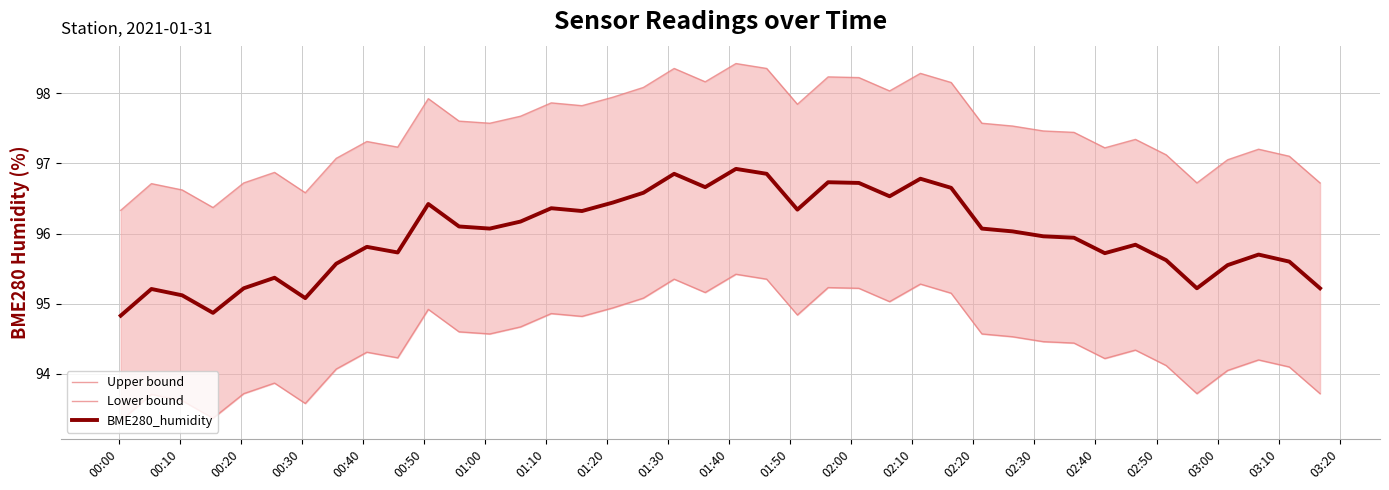

What is the highest value of the BME280_humidity series?

96.9